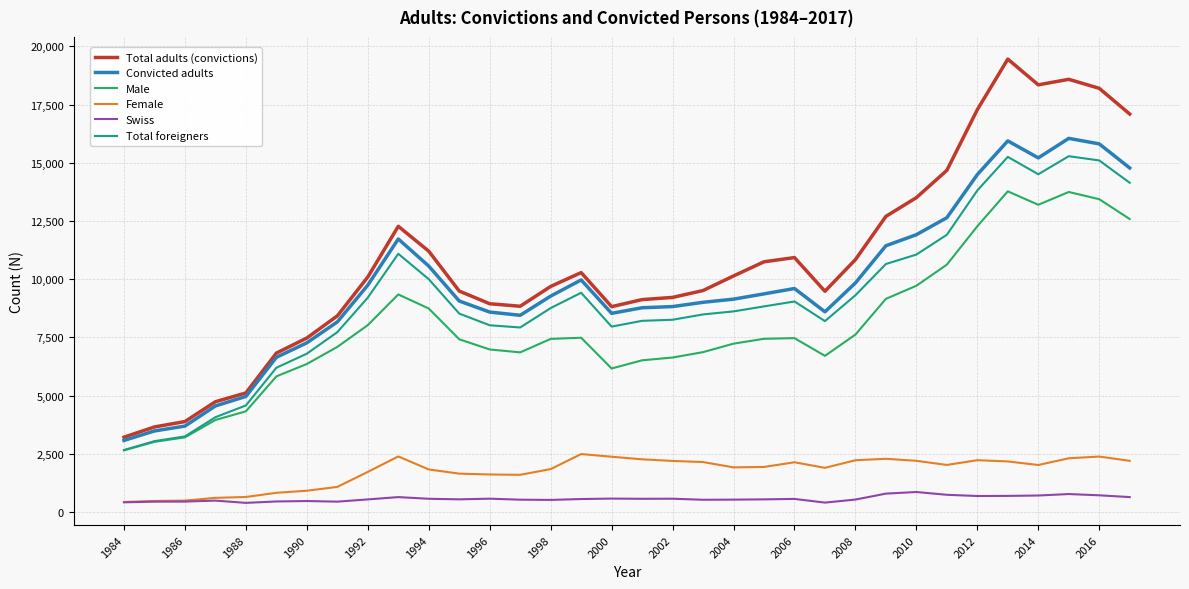

Which series has the widest spread of values?

Total adults (convictions)